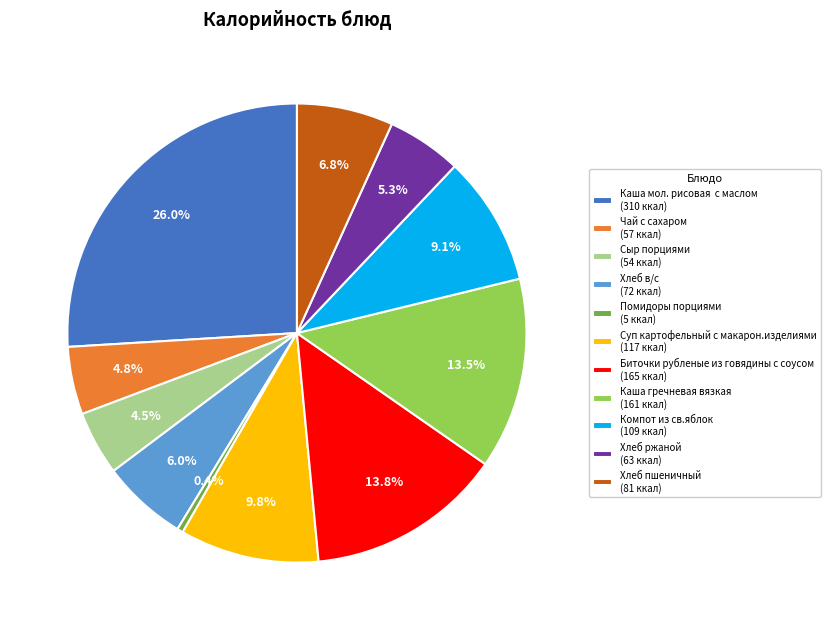

Approximately how many times larger is the value at Компот из св.яблок (109 ккал) compared to Хлеб в/с (72 ккал)?

1.5